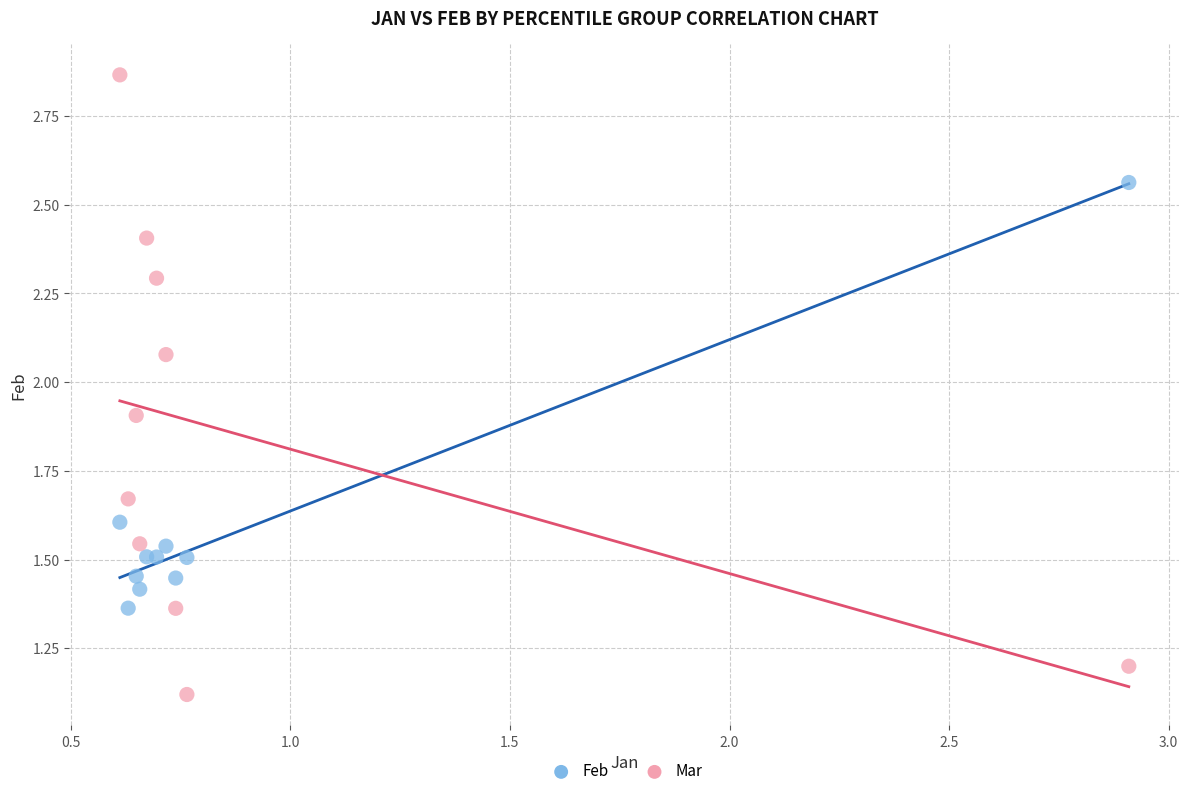

Which series reaches the maximum Y coordinate?

Mar